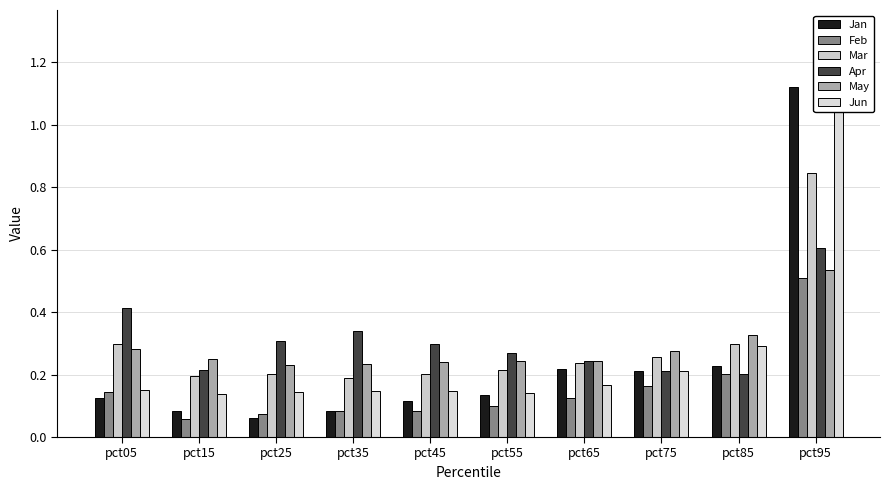

Reading left to right, transcribe all the data shown in this chart.

Jan: 0.1	0.1	0.1	0.1	0.1	0.1	0.2	0.2	0.2	1.1
Feb: 0.1	0.1	0.1	0.1	0.1	0.1	0.1	0.2	0.2	0.5
Mar: 0.3	0.2	0.2	0.2	0.2	0.2	0.2	0.3	0.3	0.8
Apr: 0.4	0.2	0.3	0.3	0.3	0.3	0.2	0.2	0.2	0.6
May: 0.3	0.2	0.2	0.2	0.2	0.2	0.2	0.3	0.3	0.5
Jun: 0.1	0.1	0.1	0.1	0.1	0.1	0.2	0.2	0.3	1.3